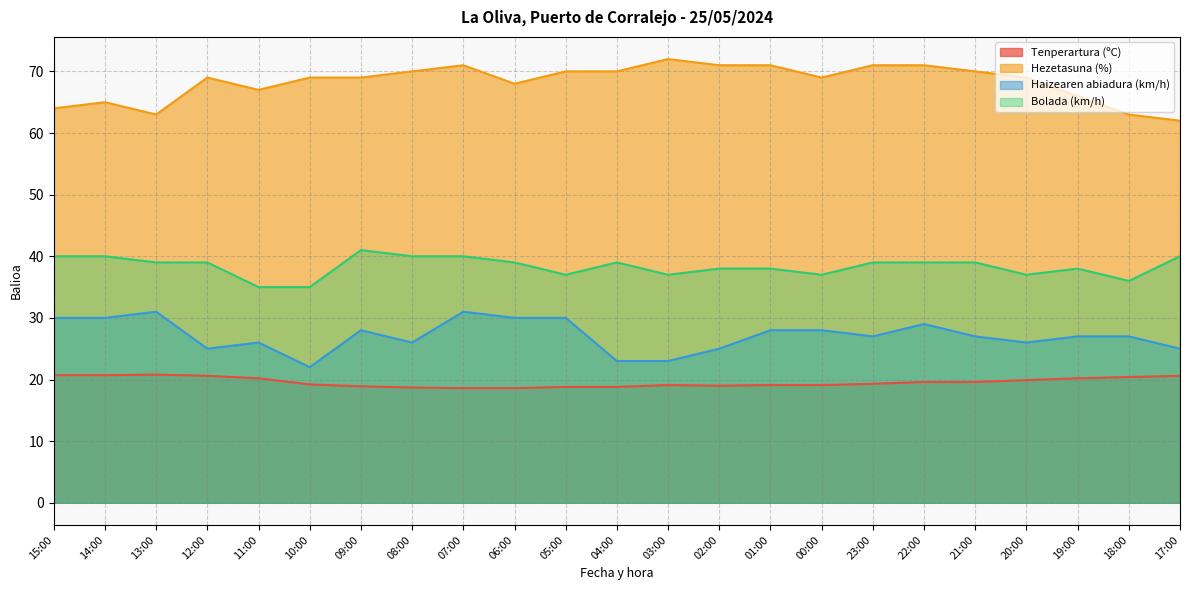

What is the spread (max minus min) of values at 23:00?

51.7